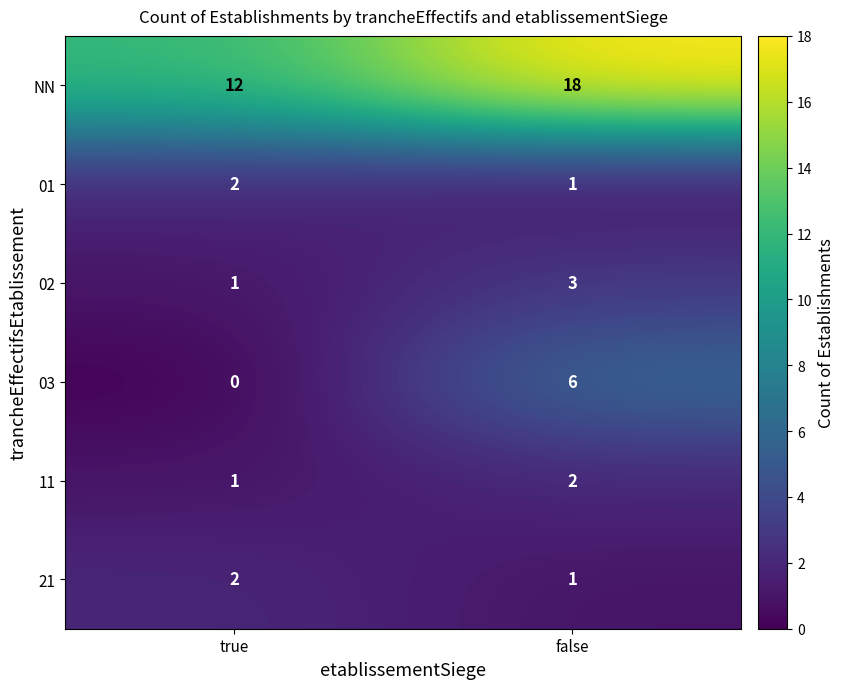

What is the average value of the 03 series?

3